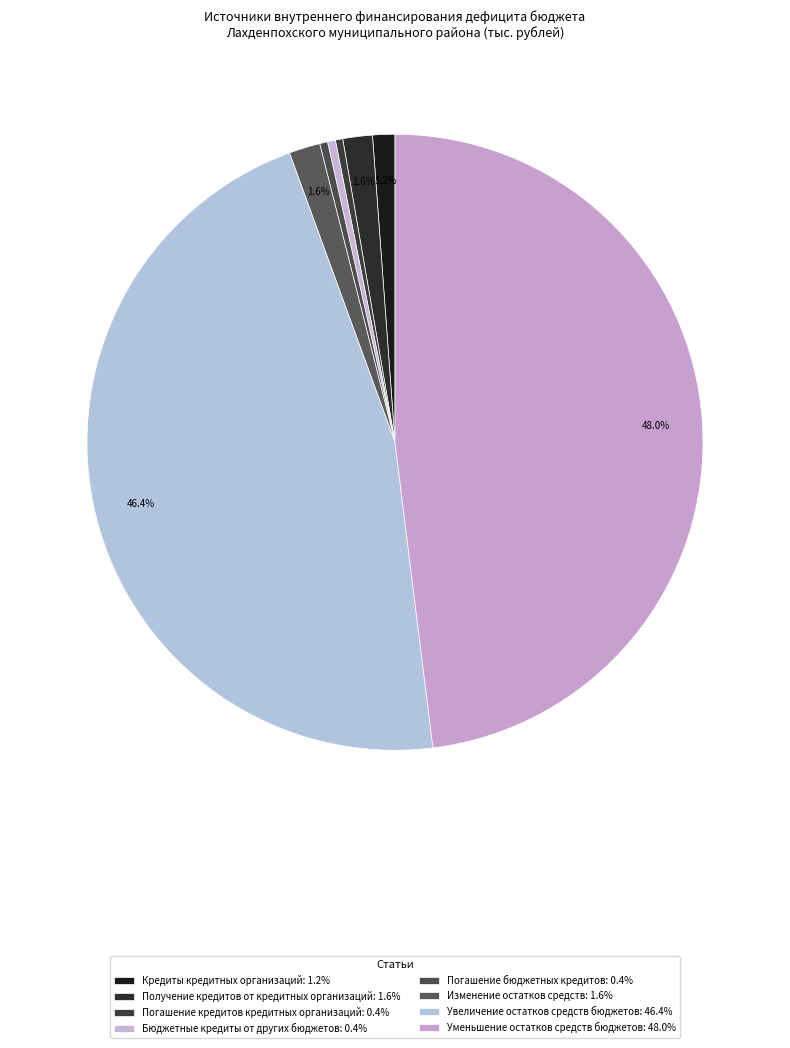

How many slices are in this pie chart?

8